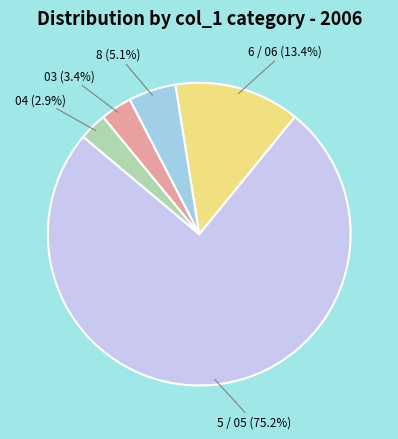

Which has a higher value, 03 (3.4%) or 6 / 06 (13.4%)?

6 / 06 (13.4%)